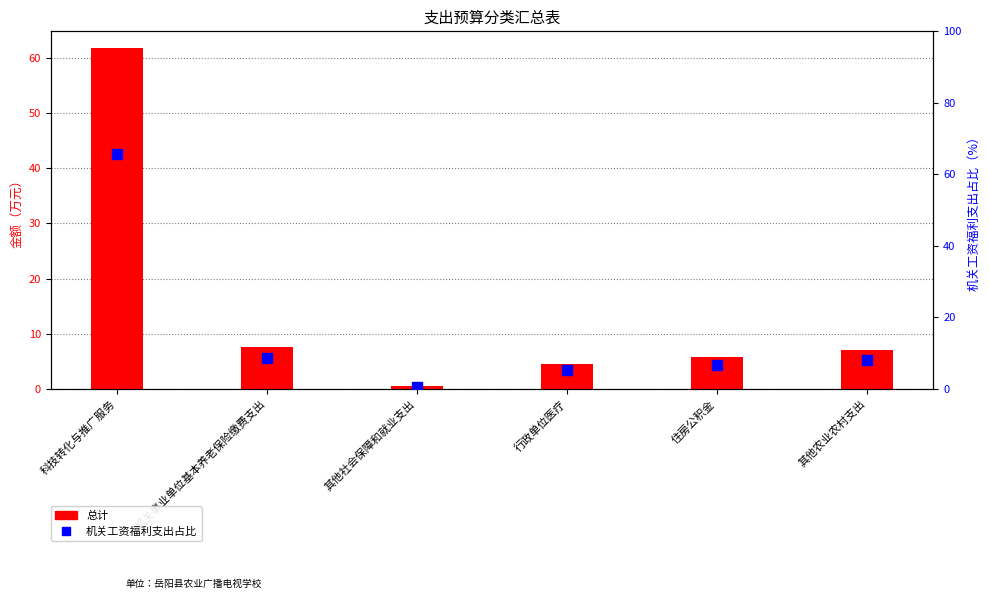

Which series has the widest spread of Y values?

机关工资福利支出占比